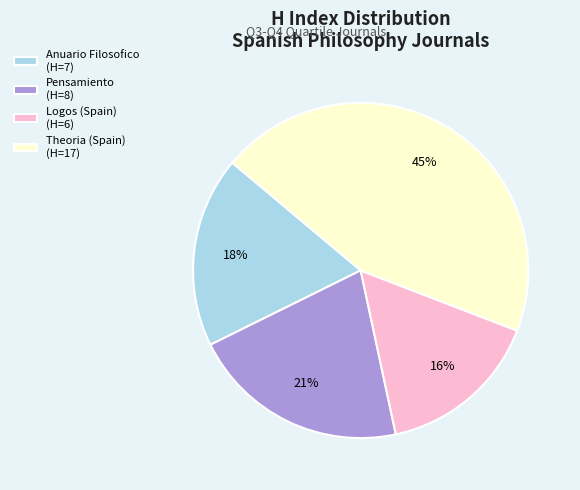

Approximately how many times larger is the value at Pensamiento compared to Logos (Spain)?

1.3